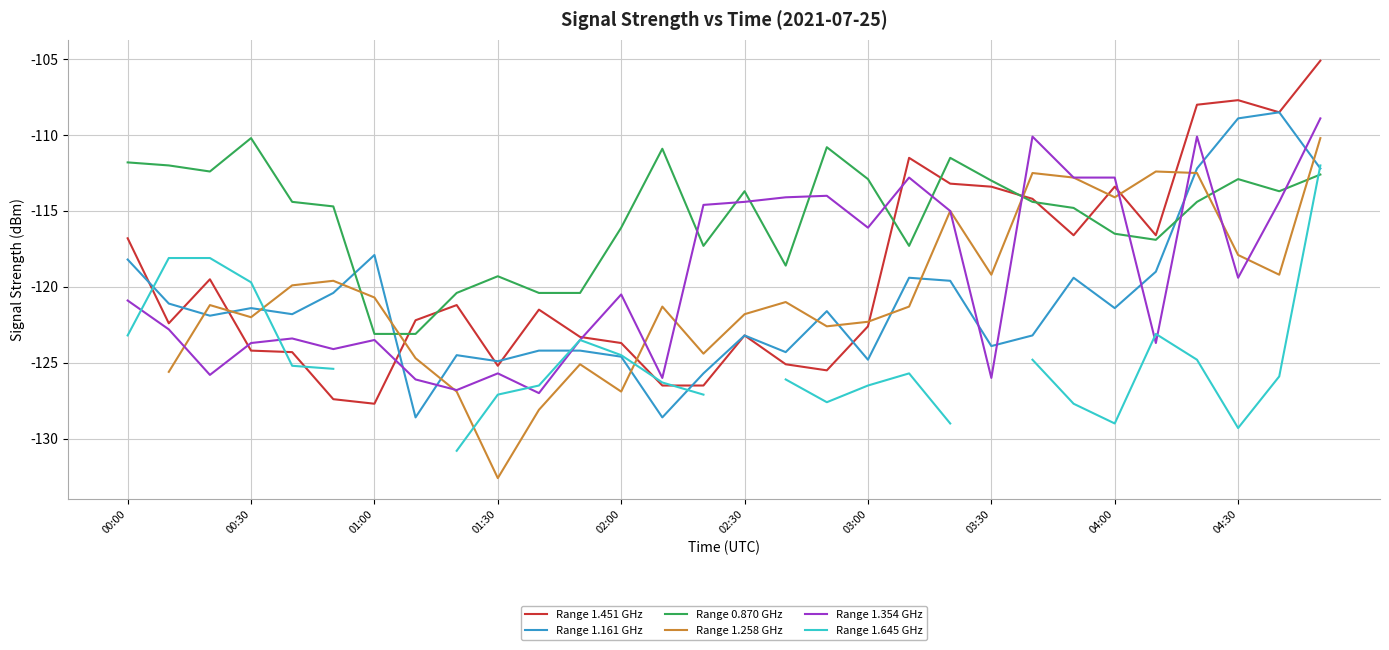

Which series has the widest spread of values?

Range 1.451 GHz